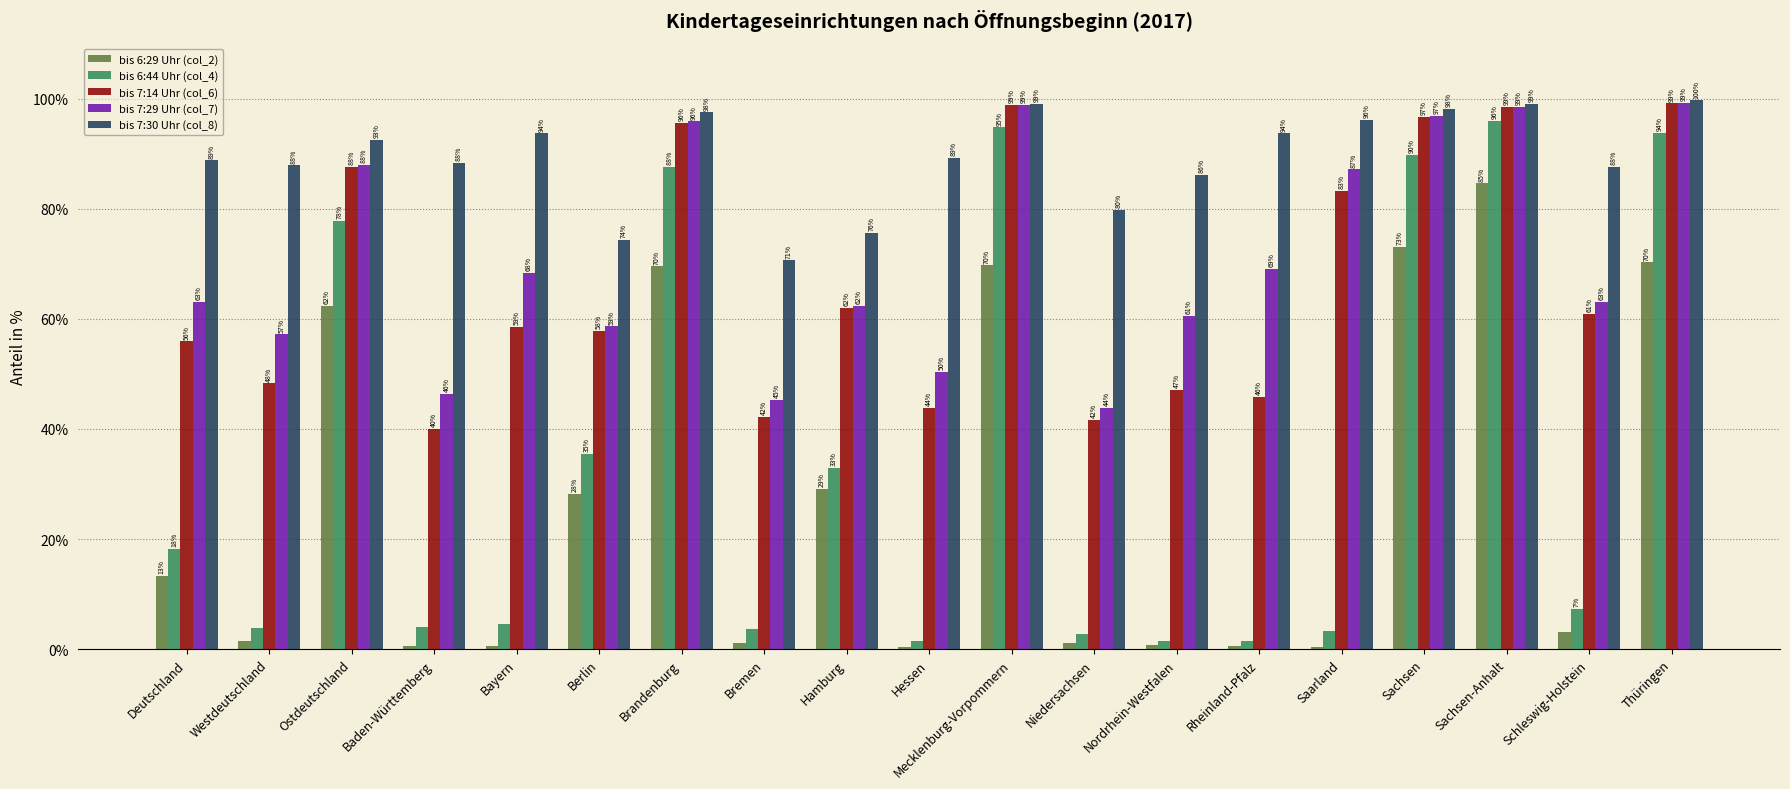

What is the label of the 3rd bar from the left?

Ostdeutschland